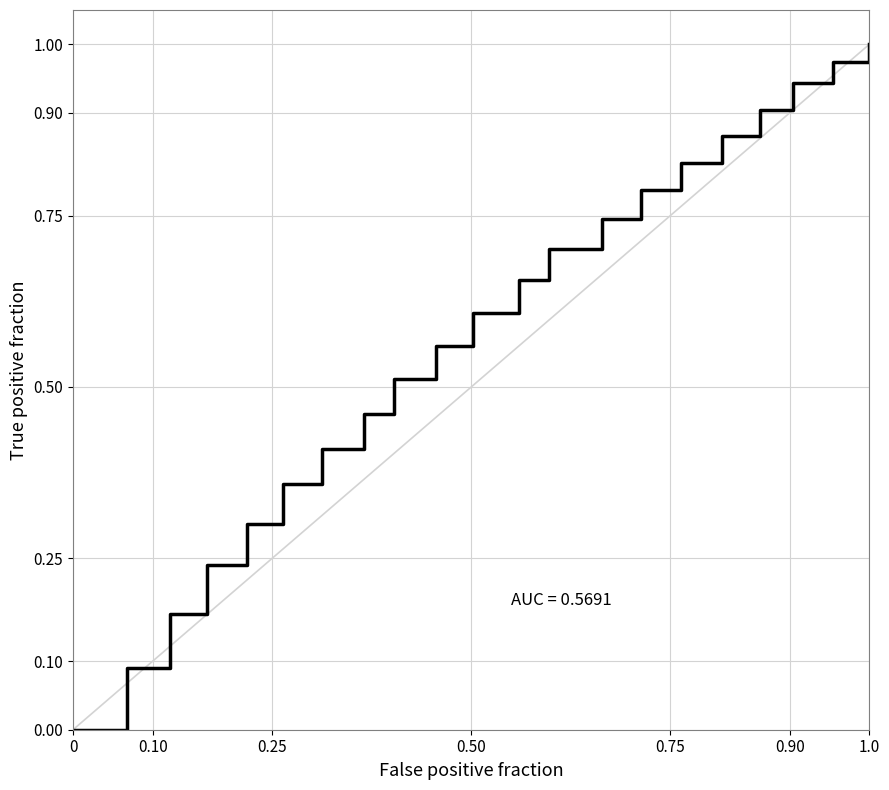

Is this an area chart (filled region under the line)?

No